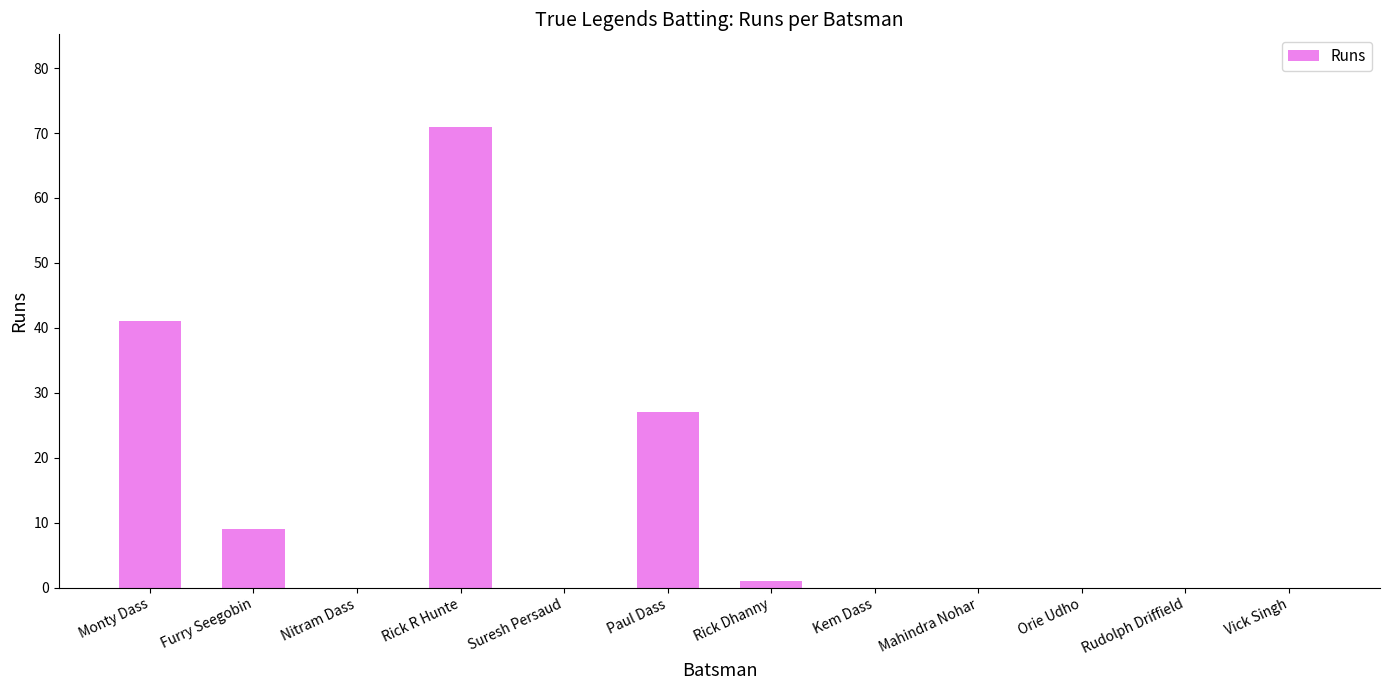

What is the sum of the values at Furry Seegobin and Paul Dass?

36